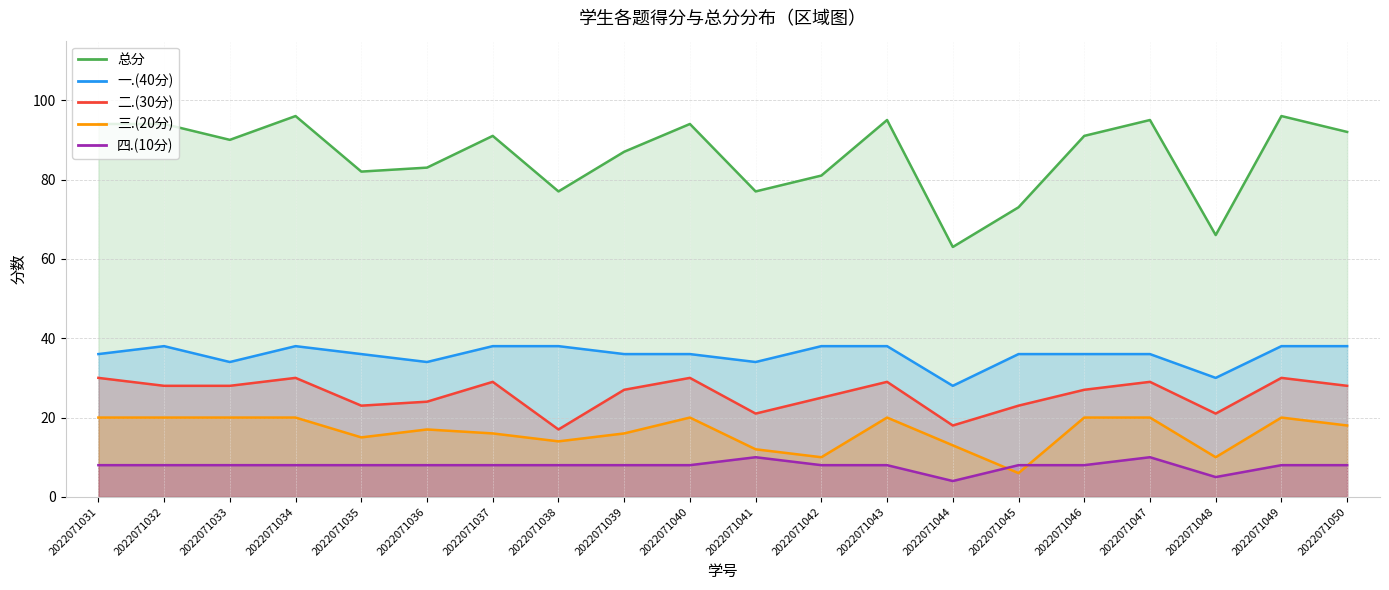

What is the approximate value of 四.(10分) at 2022071038?

8